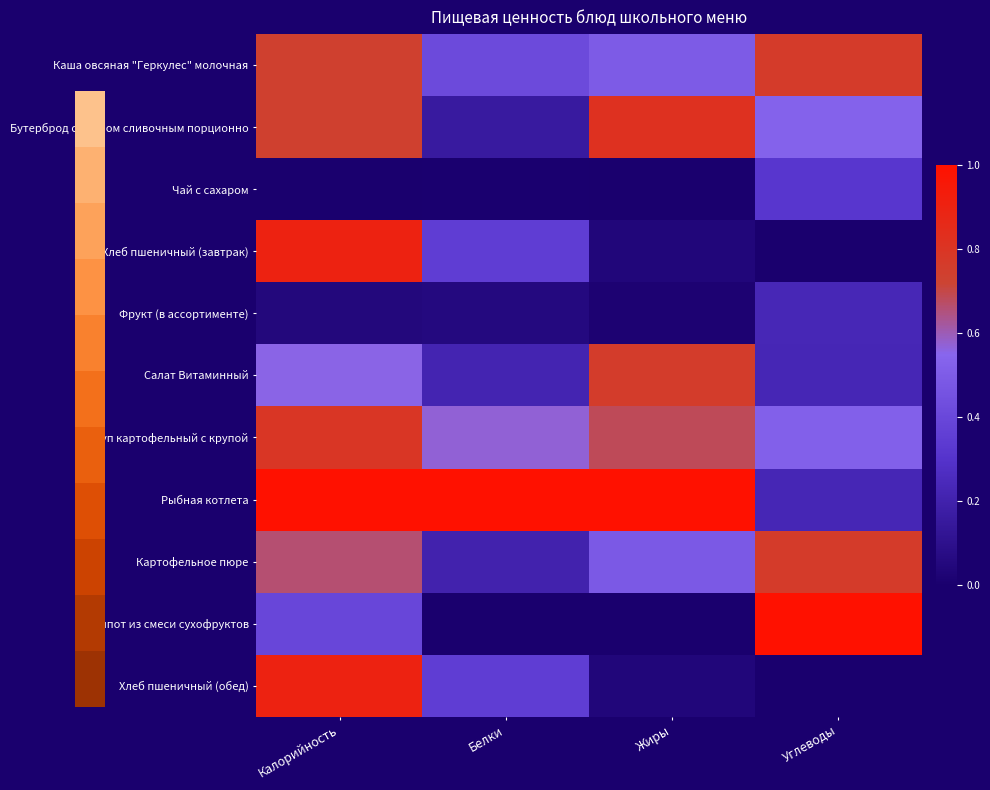

Which category has the highest value across all series?

Калорийность